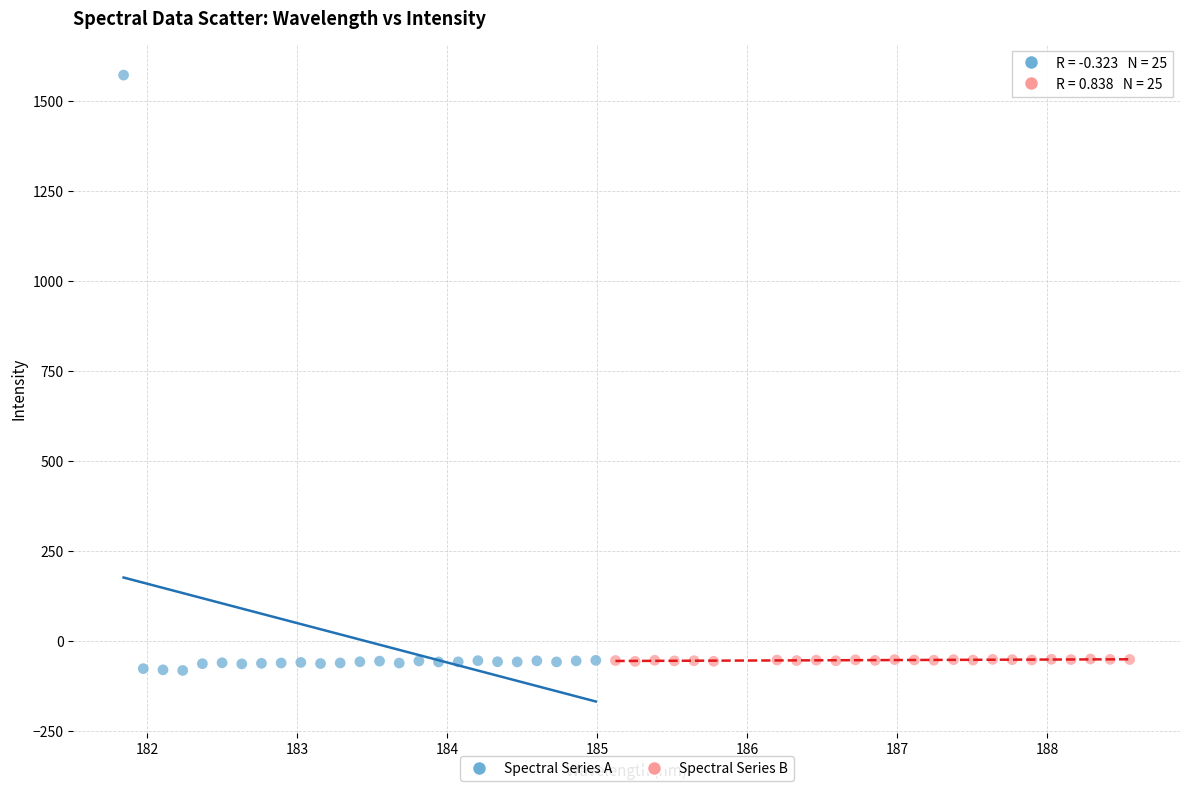

What are all the series names shown in the legend?

Spectral Series A, Spectral Series B